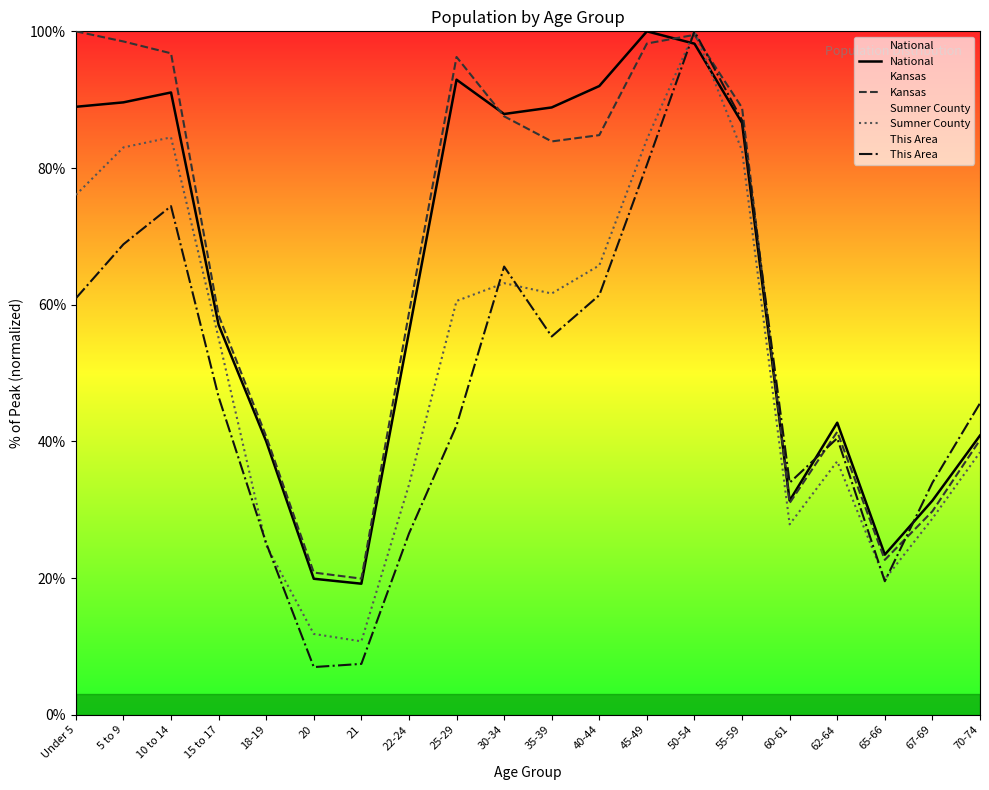

At 5 to 9, list the series in order from largest to smallest.

Kansas, National, Sumner County, This Area